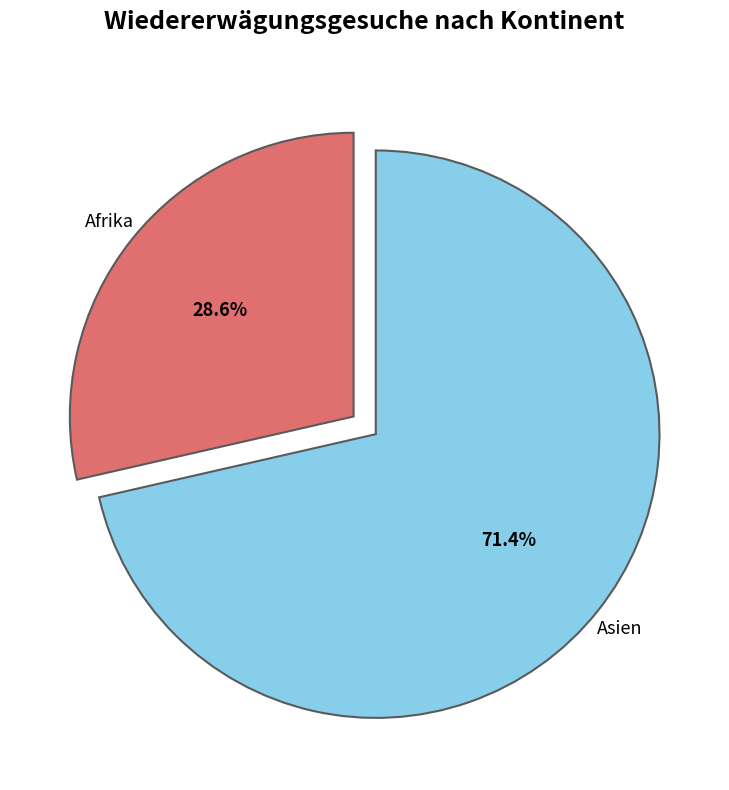

What portion of the pie excludes Asien?

28.6%